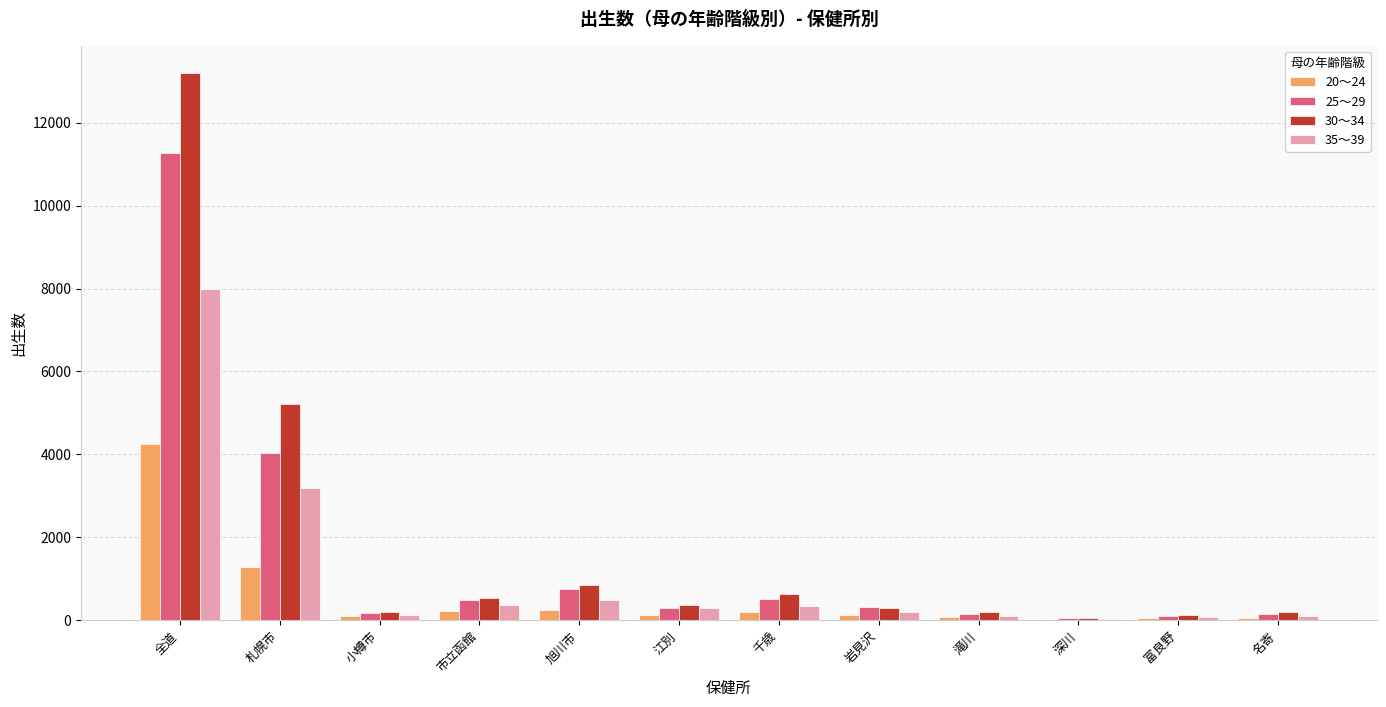

What are all the series names shown in the legend?

20～24, 25～29, 30～34, 35～39